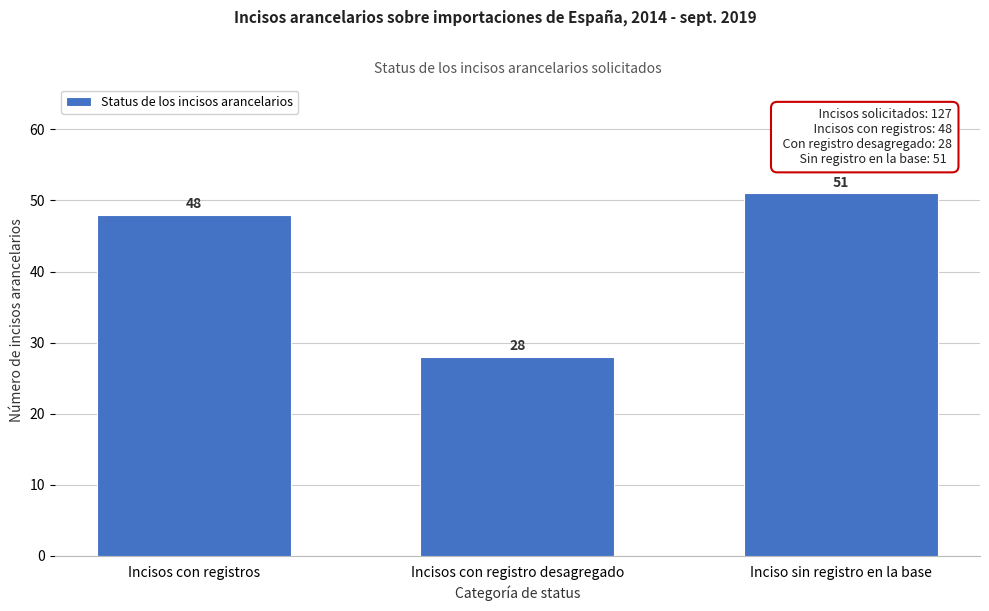

Reading right to left, extract all data points from this chart.

51	28	48